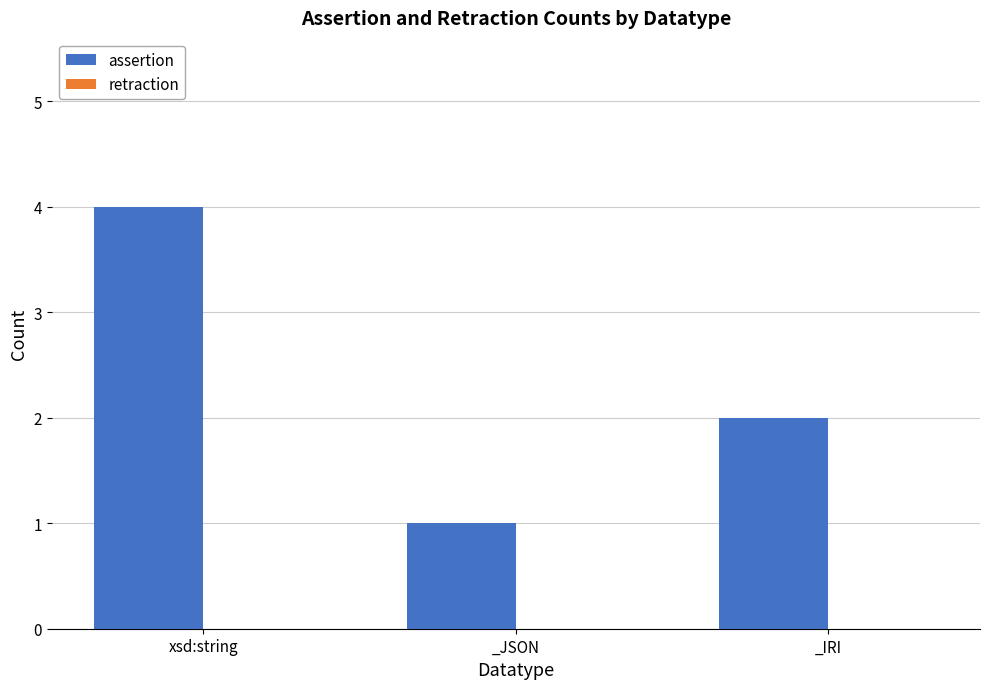

What is the change in value from xsd:string to _JSON?

-3